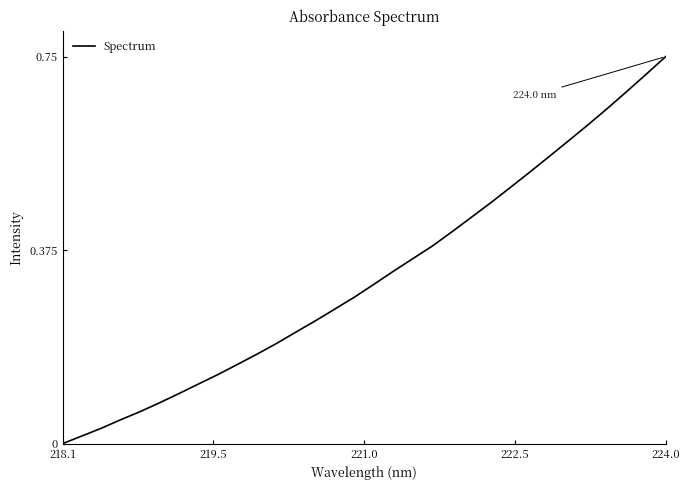

Which category has the highest value across all series?

224.0